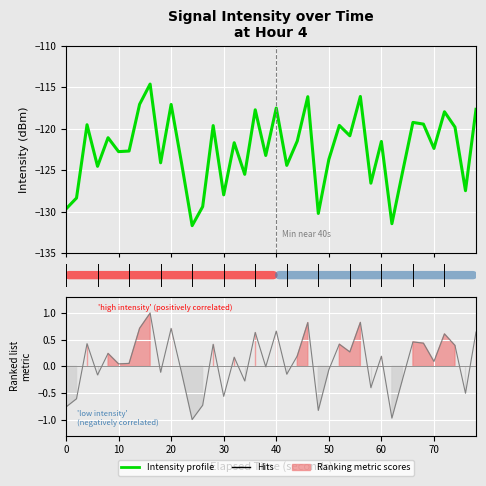

What is the average value?

0.1